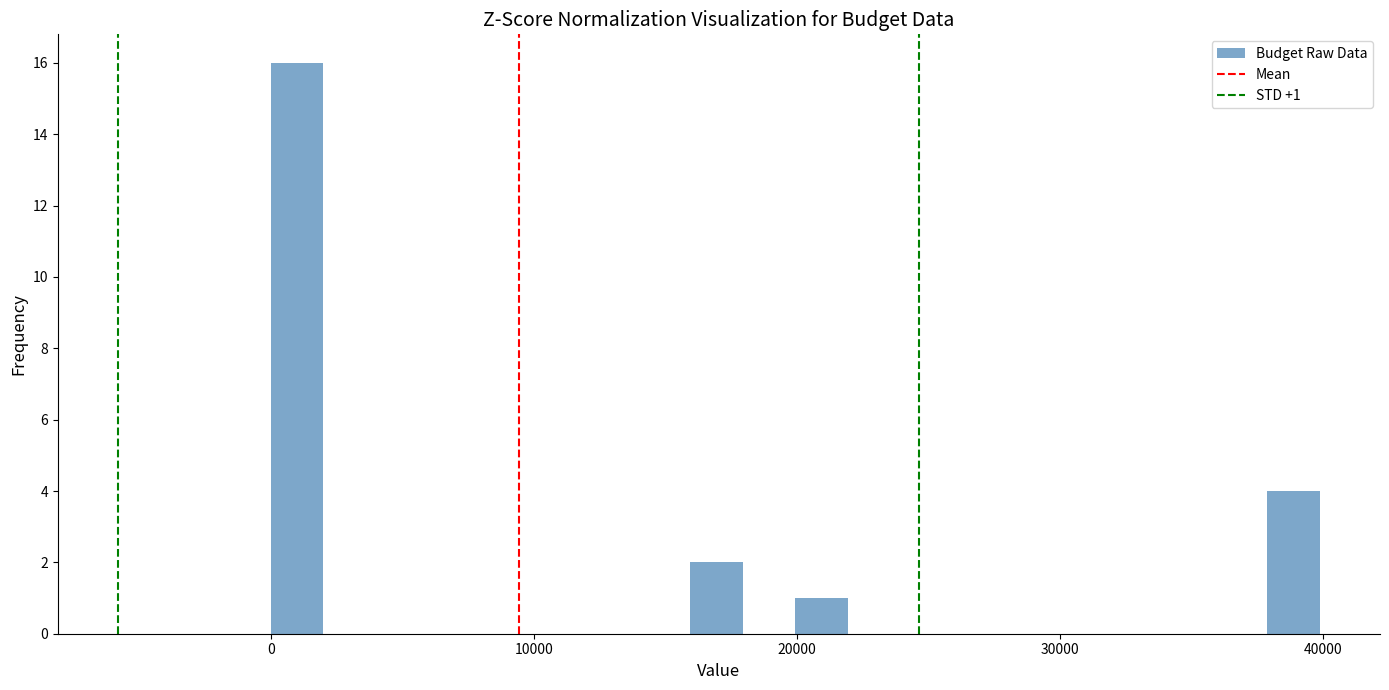

Around what value on the x-axis is the tallest bar? Give the approximate position of its centre, as read against the axis.

1000